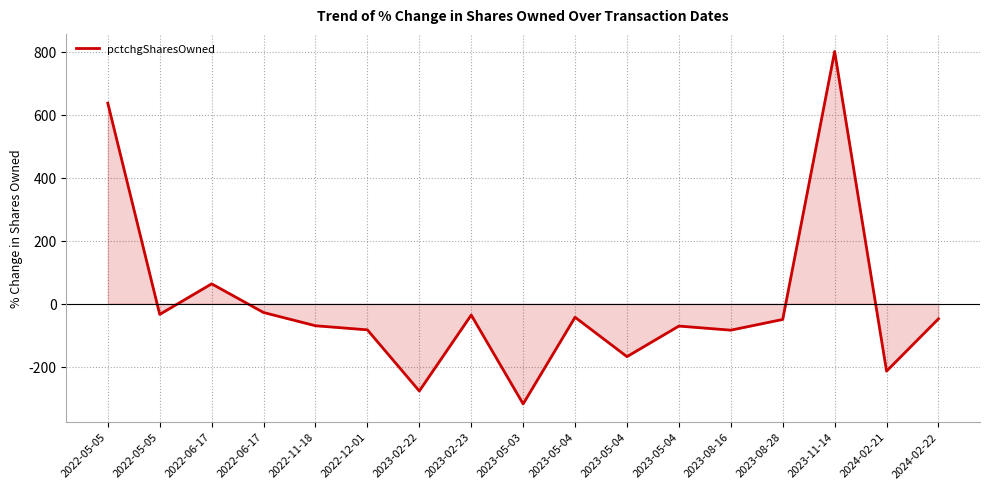

Which category has the highest value across all series?

2023-11-14